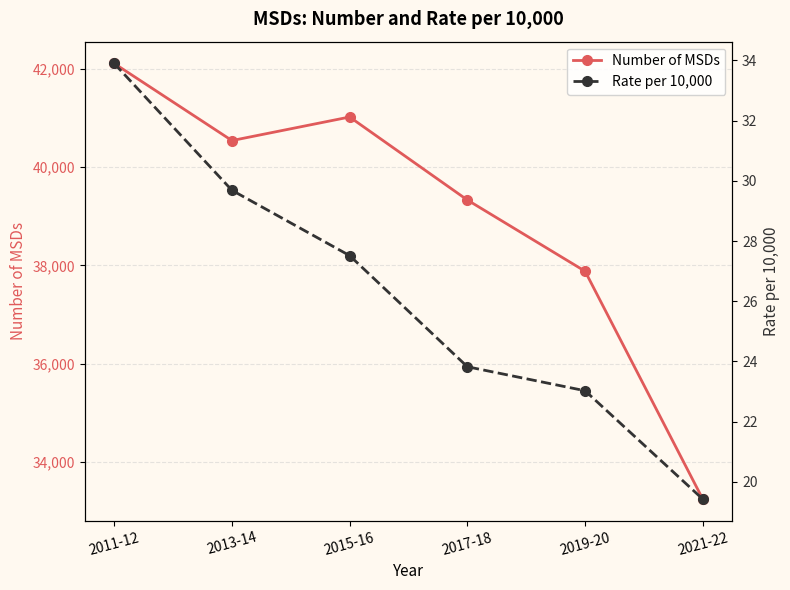

The Number of MSDs series shows 18274.8 at 2011-12. True or false?

False